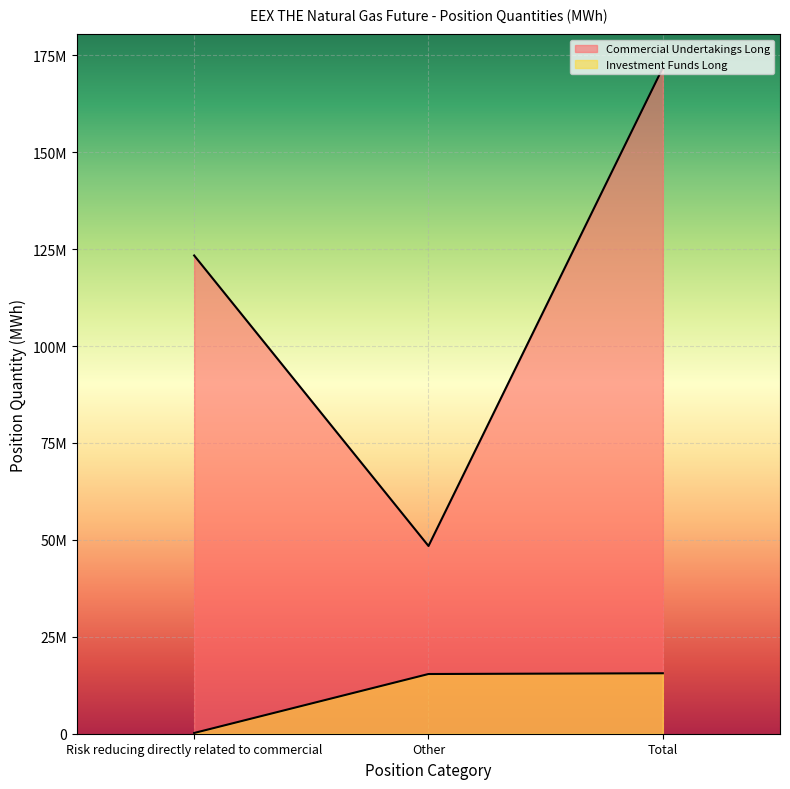

List the labels in order of Investment Funds Long value, largest first.

Total, Other, Risk reducing directly related to commercial